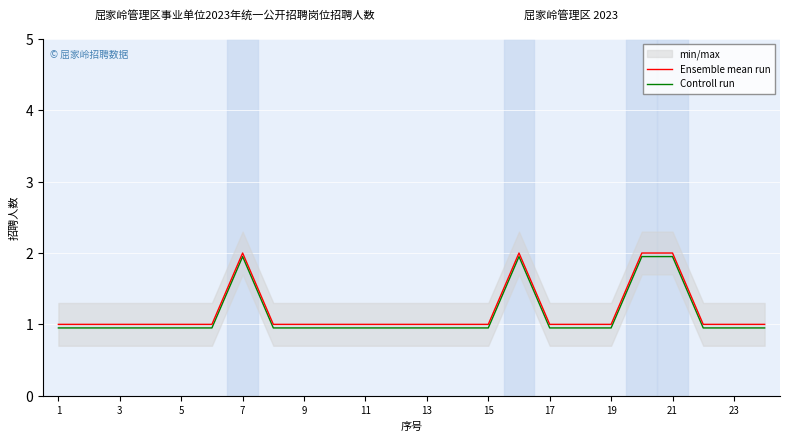

The value of Ensemble mean run at 17 is 1.4. True or false?

False